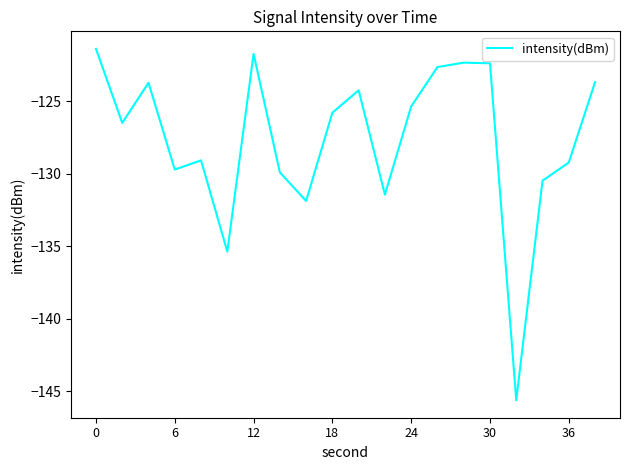

What is the minimum value shown in the chart?

-145.6